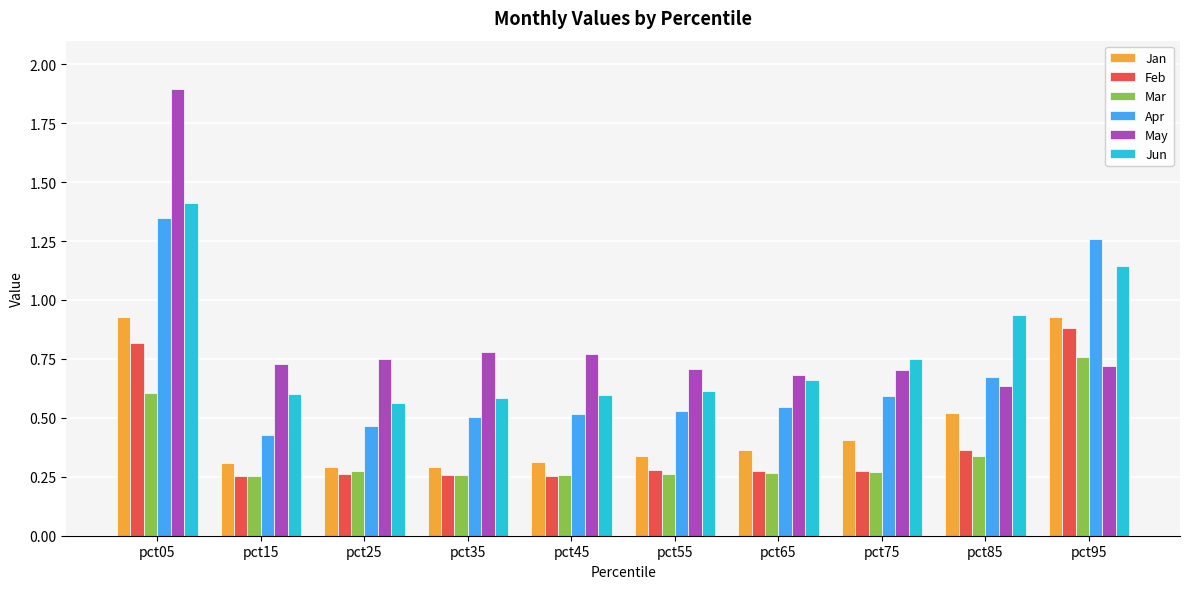

Between pct05 and pct85, which series saw the biggest shift?

May